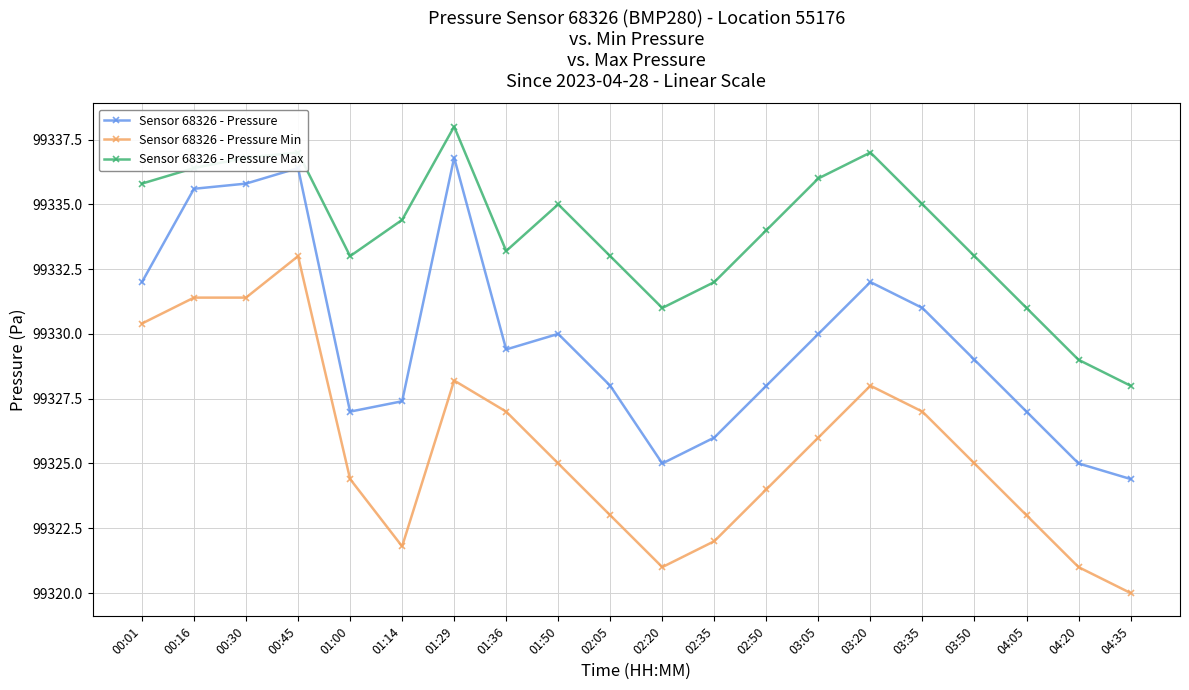

What is the sum of all Sensor 68326 - Pressure Min values?

1986512.6